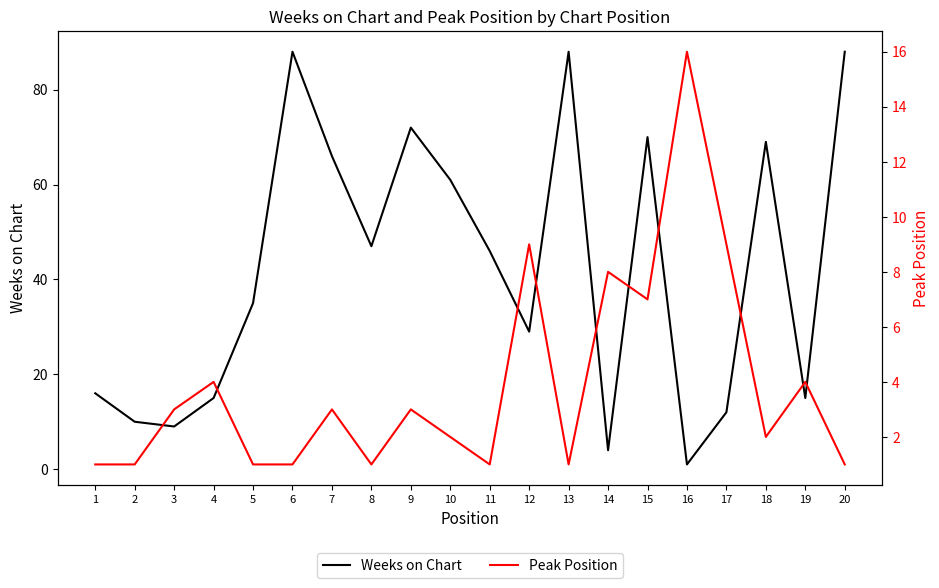

List the series in order of their overall mean, highest first.

Weeks on Chart, Peak Position